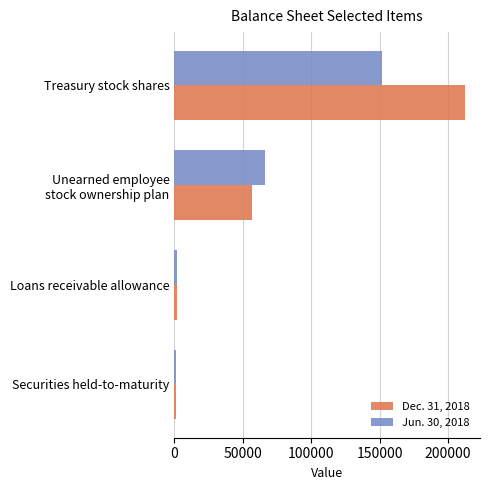

What is the minimum value for Jun. 30, 2018?

998